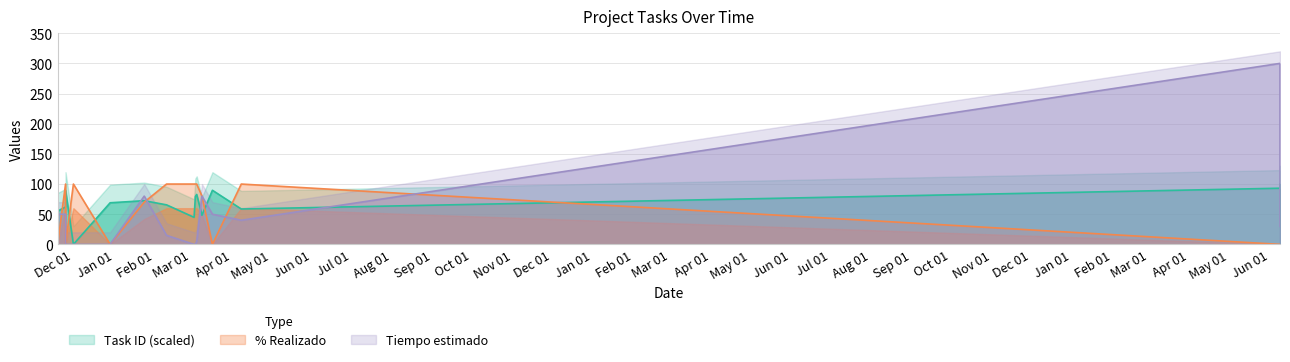

True or false: Task ID (scaled) has a value of 96.6 at 2023-06-09.

True